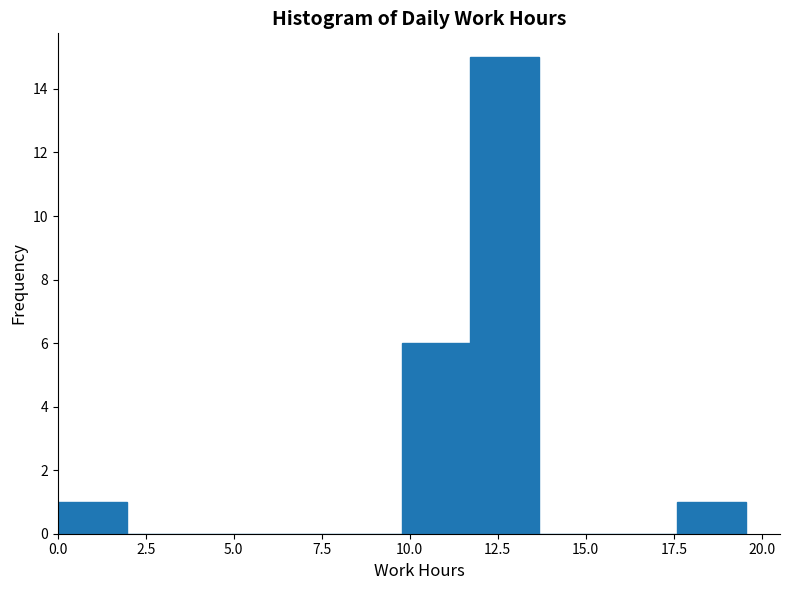

Around what value on the x-axis is the tallest bar? Give the approximate position of its centre, as read against the axis.

12.5